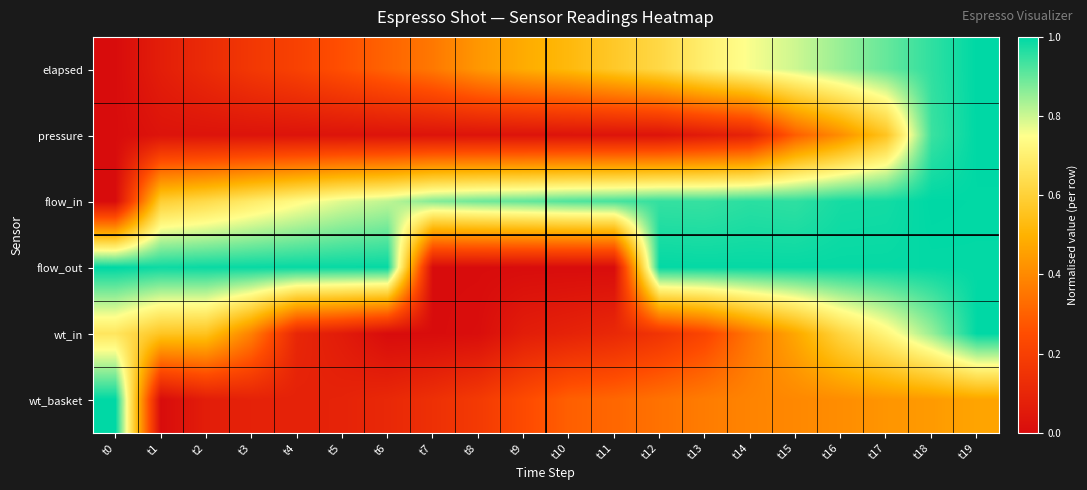

What is the maximum value shown in the chart?

1.0